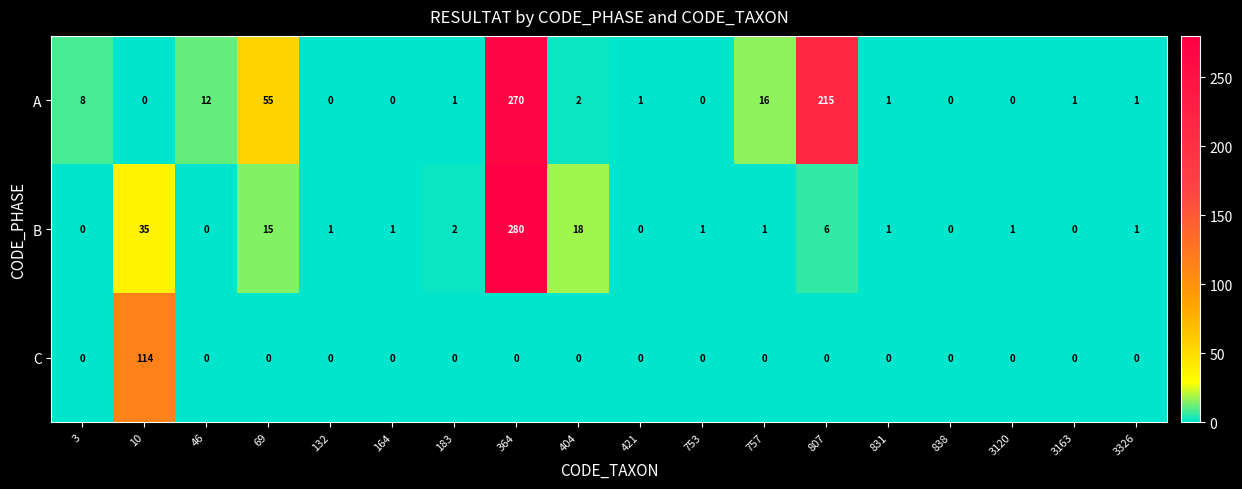

What is the difference between the highest and lowest values at 807?

215